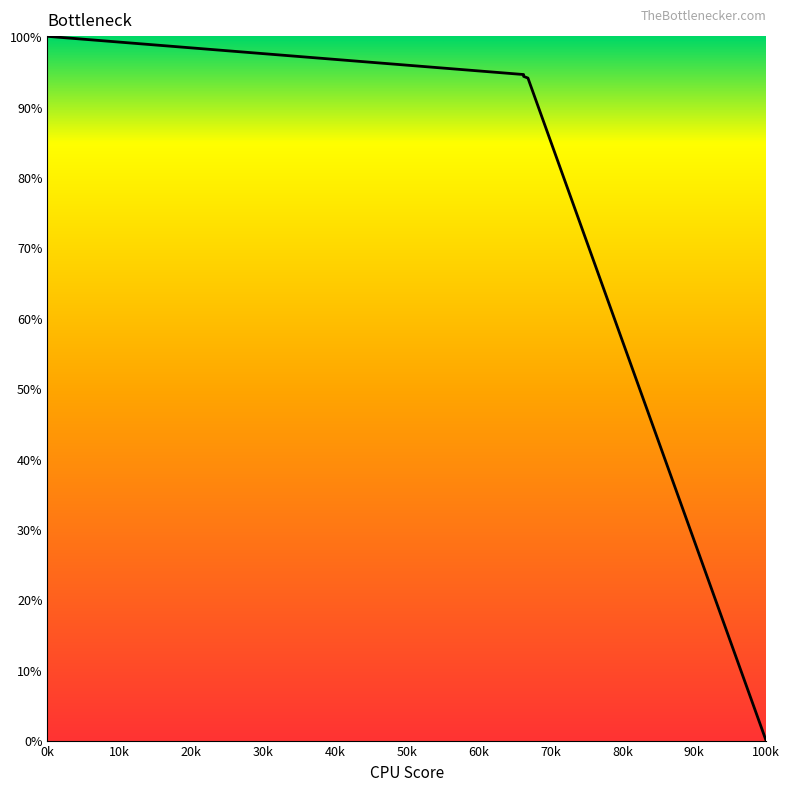

True or false: there are more than 1 points higher than both neighbors.

False